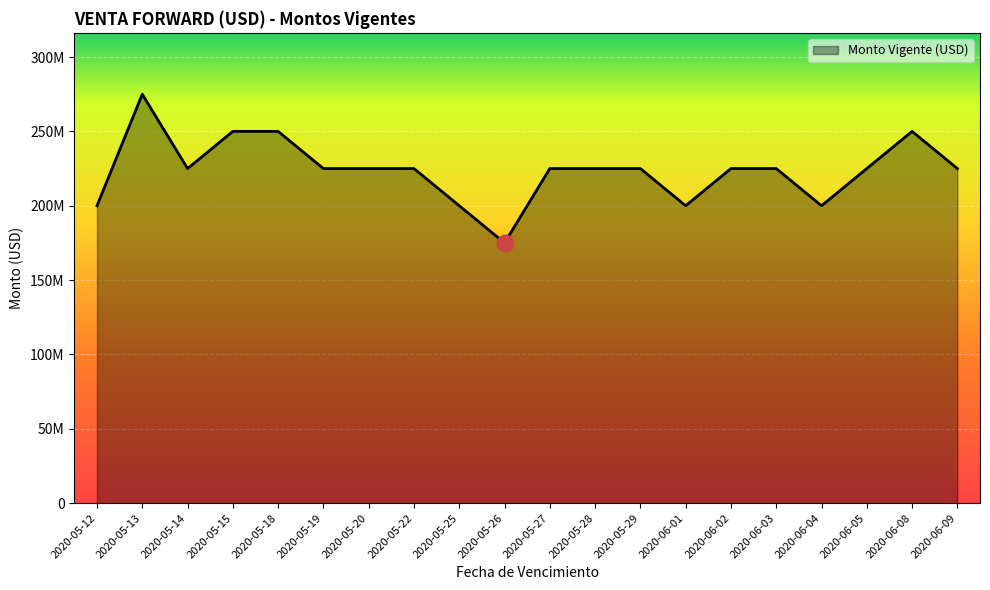

Is this an area chart (filled region under the line)?

Yes